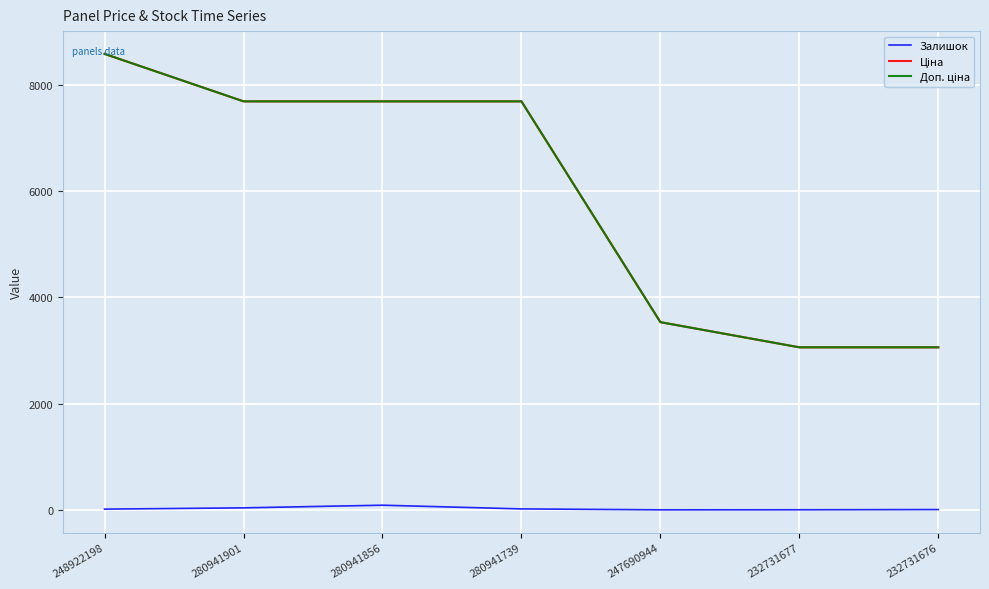

At which category is the sum across all series the highest?

248922198